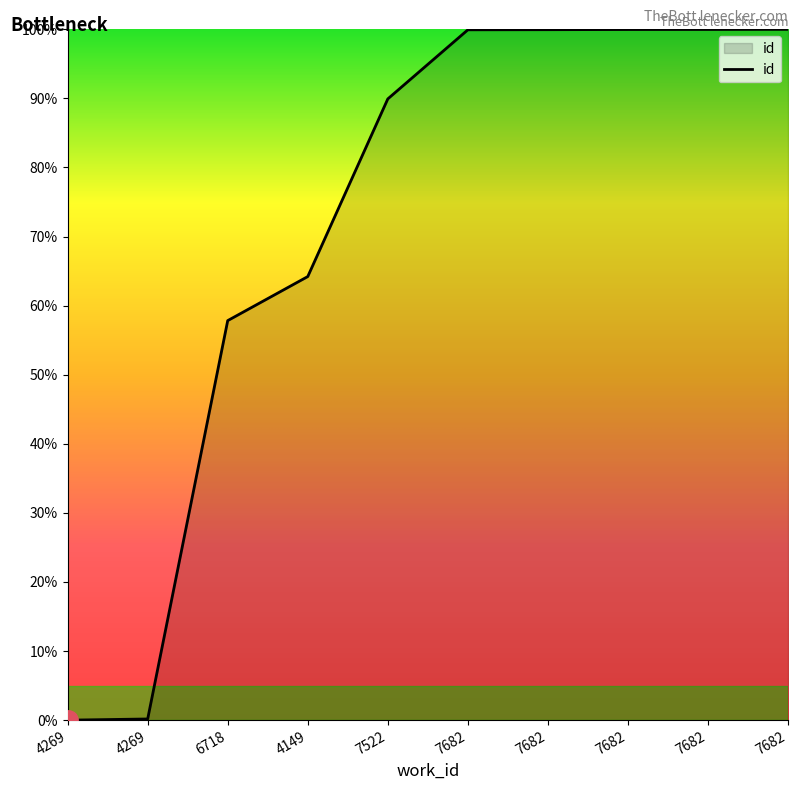

At which category does the chart reach its minimum across all series?

4269